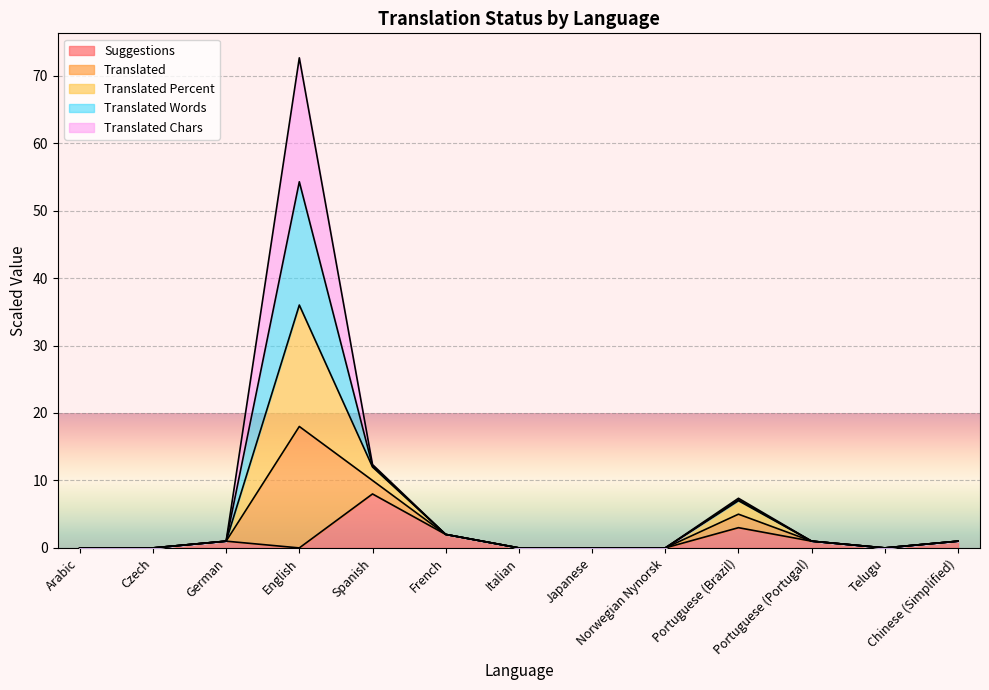

True or false: translated_percent and suggestions cross at least once.

False